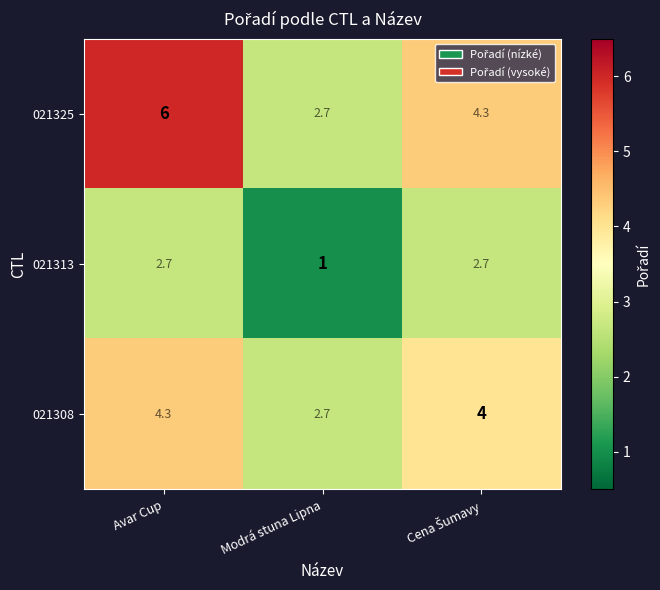

True or false: 021313 has a value of 3.7 at Avar Cup.

False